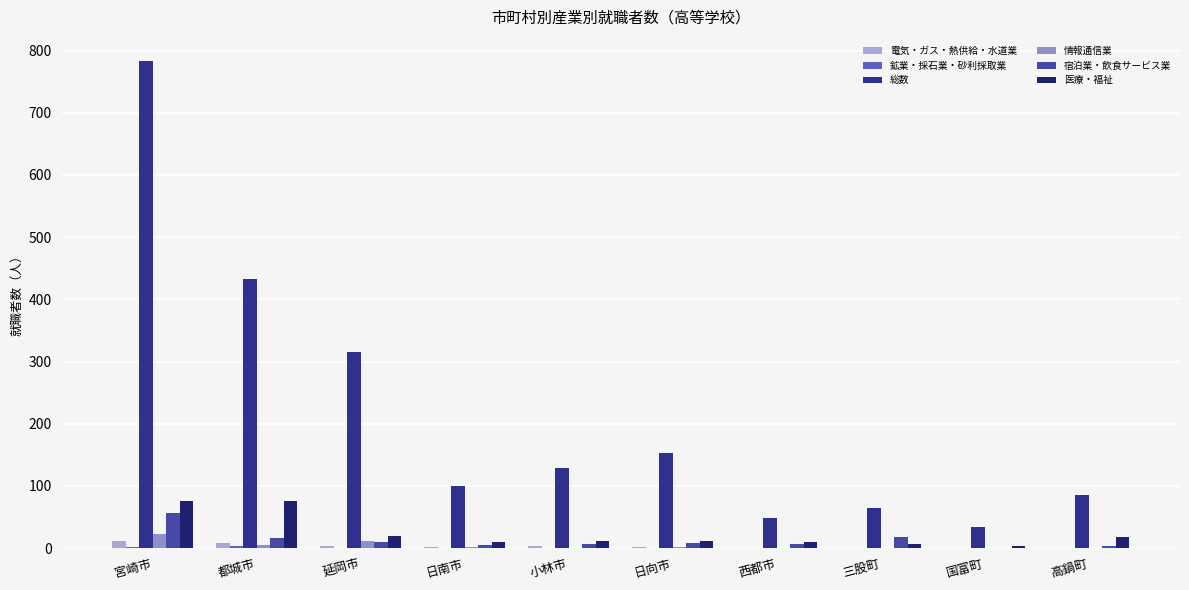

Reading right to left, extract all data points from this chart.

電気・ガス・熱供給・水道業: 0	0	0	0	1	3	2	4	8	11
鉱業・採石業・砂利採取業: 0	0	0	0	0	0	0	0	3	1
総数: 85	34	64	49	153	129	99	315	433	783
情報通信業: 0	0	0	0	2	0	2	11	5	22
宿泊業・飲食サービス業: 4	0	17	6	8	6	5	10	16	56
医療・福祉: 18	4	6	9	11	11	9	20	76	75